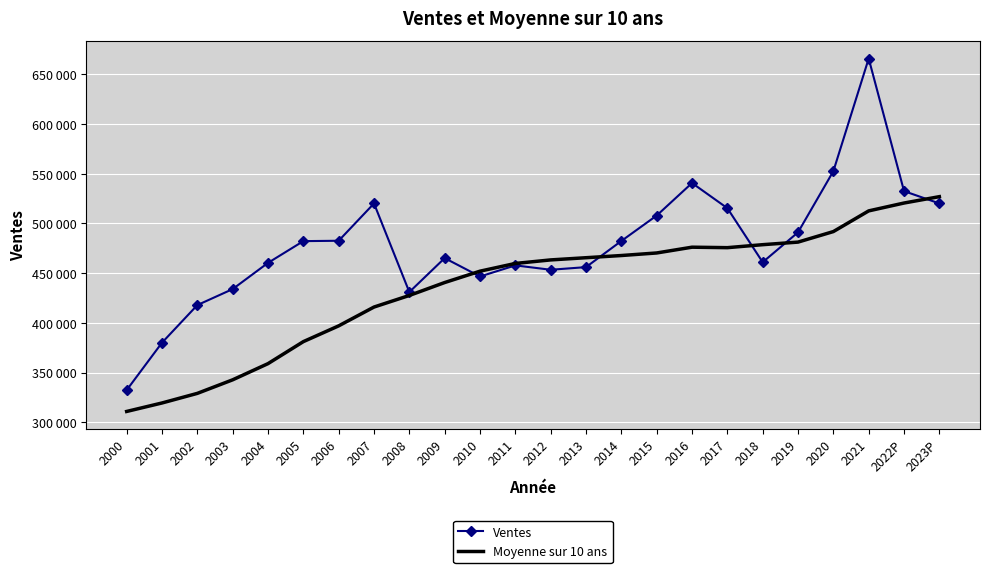

At 2006, list the series in order from largest to smallest.

Ventes, Moyenne sur 10 ans